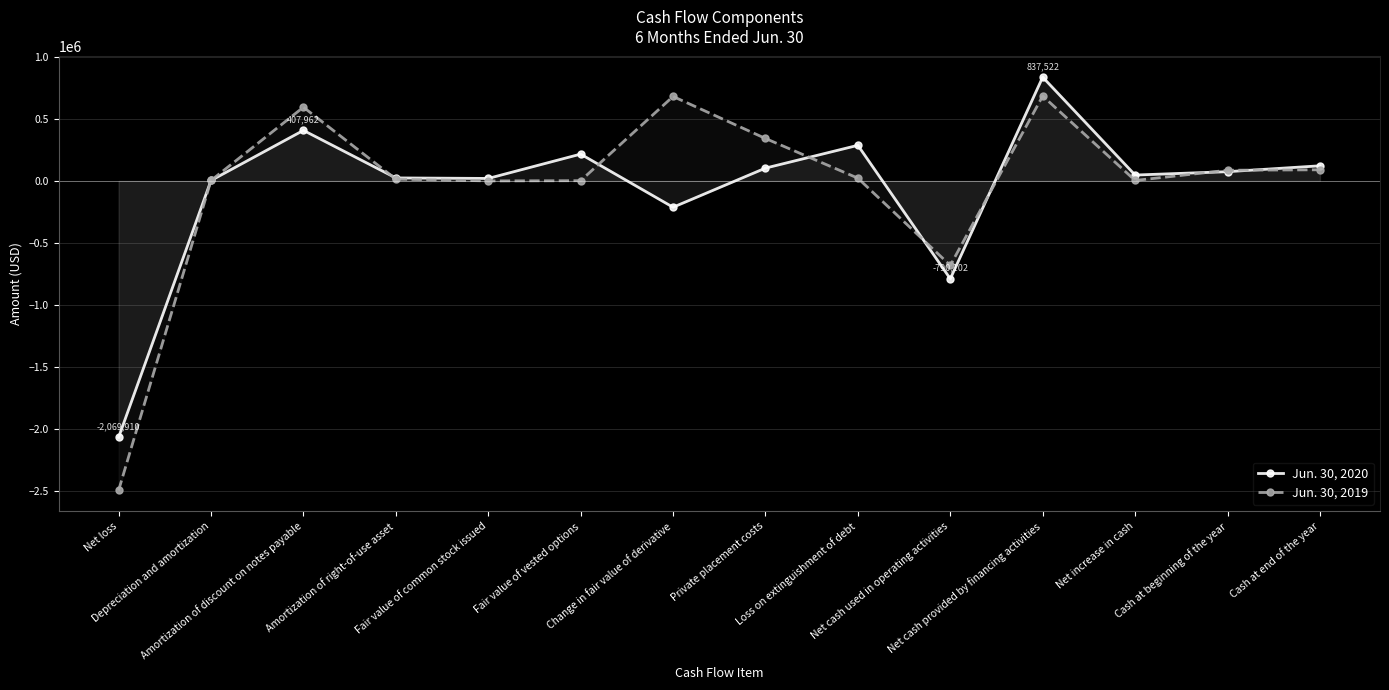

Reading left to right, transcribe all the data shown in this chart.

Jun. 30, 2020: Net loss=-2069910	Depreciation and amortization=3685	Amortization of discount on notes payable=407962	Amortization of right-of-use asset=24215	Fair value of common stock issued=20022	Fair value of vested options=216426	Change in fair value of derivative=-212435	Private placement costs=103500	Loss on extinguishment of debt=287376	Net cash used in operating activities=-790102	Net cash provided by financing activities=837522	Net increase in cash=47420	Cash at beginning of the year=74648	Cash at end of the year=122068
Jun. 30, 2019: Net loss=-2497560	Depreciation and amortization=3698	Amortization of discount on notes payable=595165	Amortization of right-of-use asset=14627	Fair value of common stock issued=96	Fair value of vested options=1912	Change in fair value of derivative=681710	Private placement costs=342558	Loss on extinguishment of debt=22301	Net cash used in operating activities=-681790	Net cash provided by financing activities=685500	Net increase in cash=3710	Cash at beginning of the year=86160	Cash at end of the year=89870